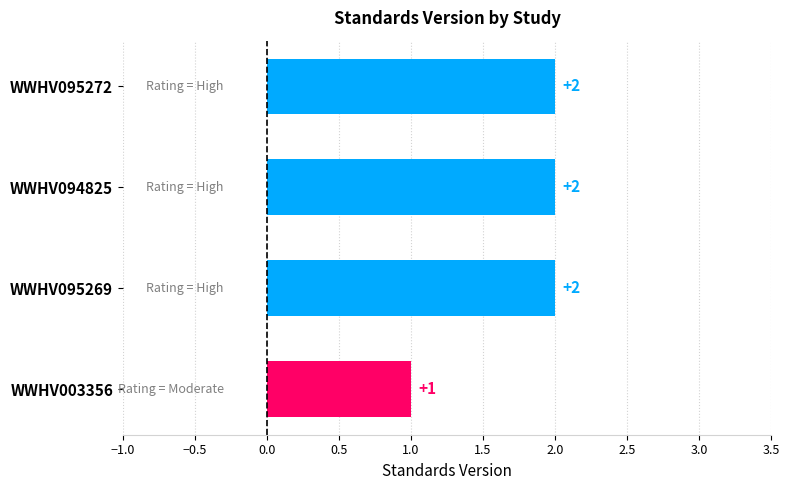

What is the sum of all values?

7